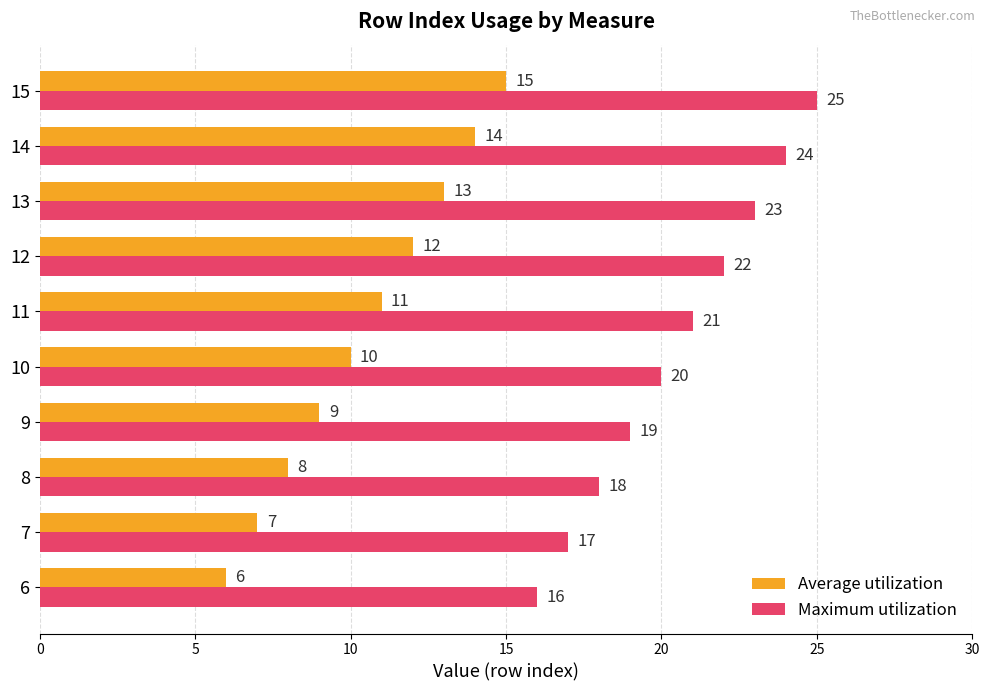

At which category is the sum across all series the highest?

15